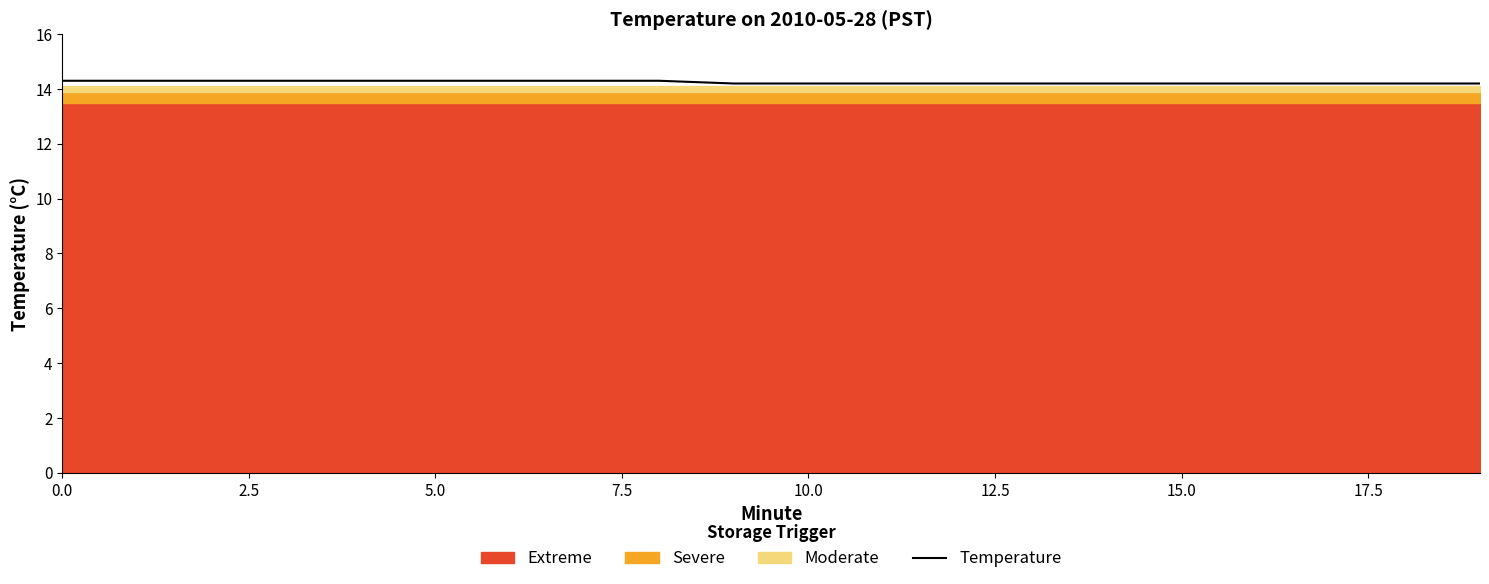

What is the difference between the maximum and minimum values?

0.1